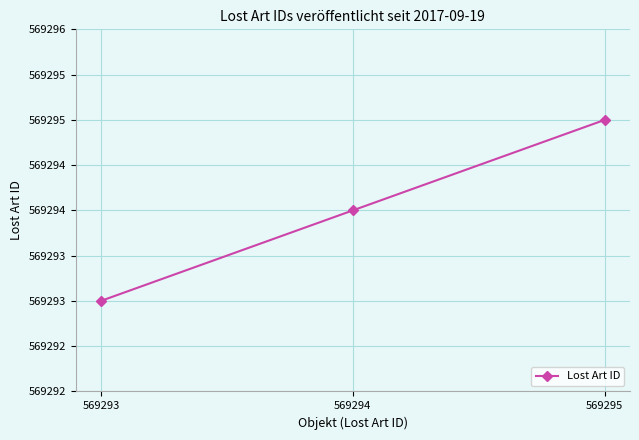

True or false: the data shows 954152 at 569295.

False